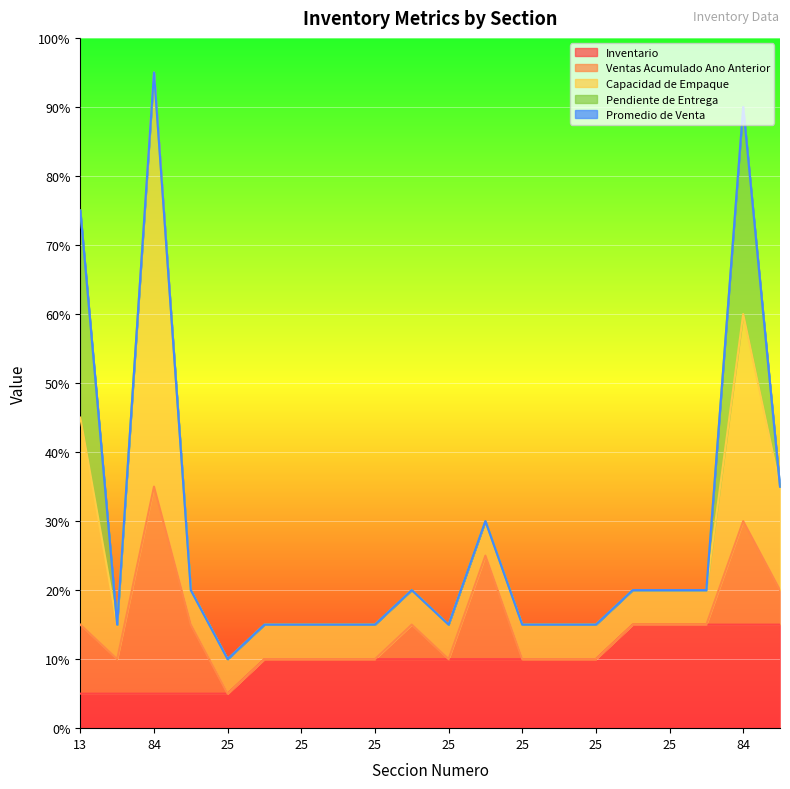

At which category is the sum across all series the highest?

84